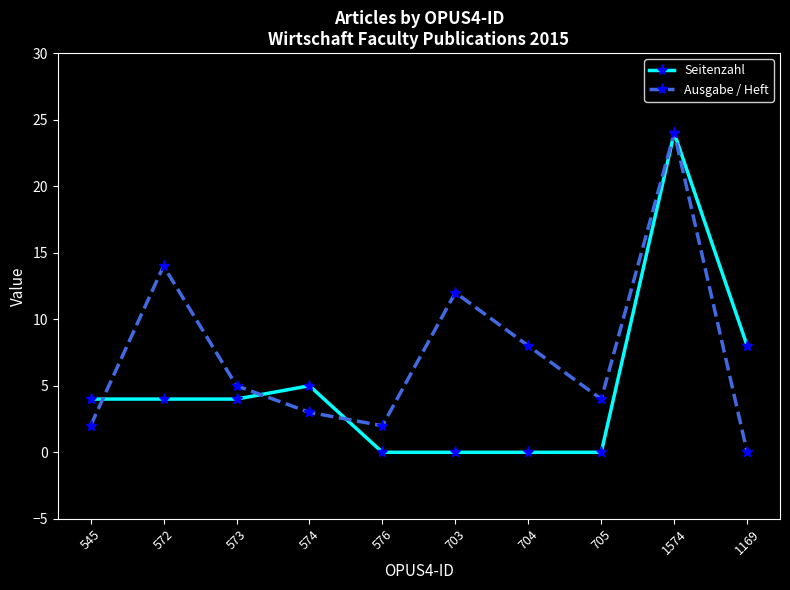

Reading right to left, what are all the values shown in this chart?

Seitenzahl: 1169=8	1574=24	705=0	704=0	703=0	576=0	574=5	573=4	572=4	545=4
Ausgabe / Heft: 1169=0	1574=24	705=4	704=8	703=12	576=2	574=3	573=5	572=14	545=2